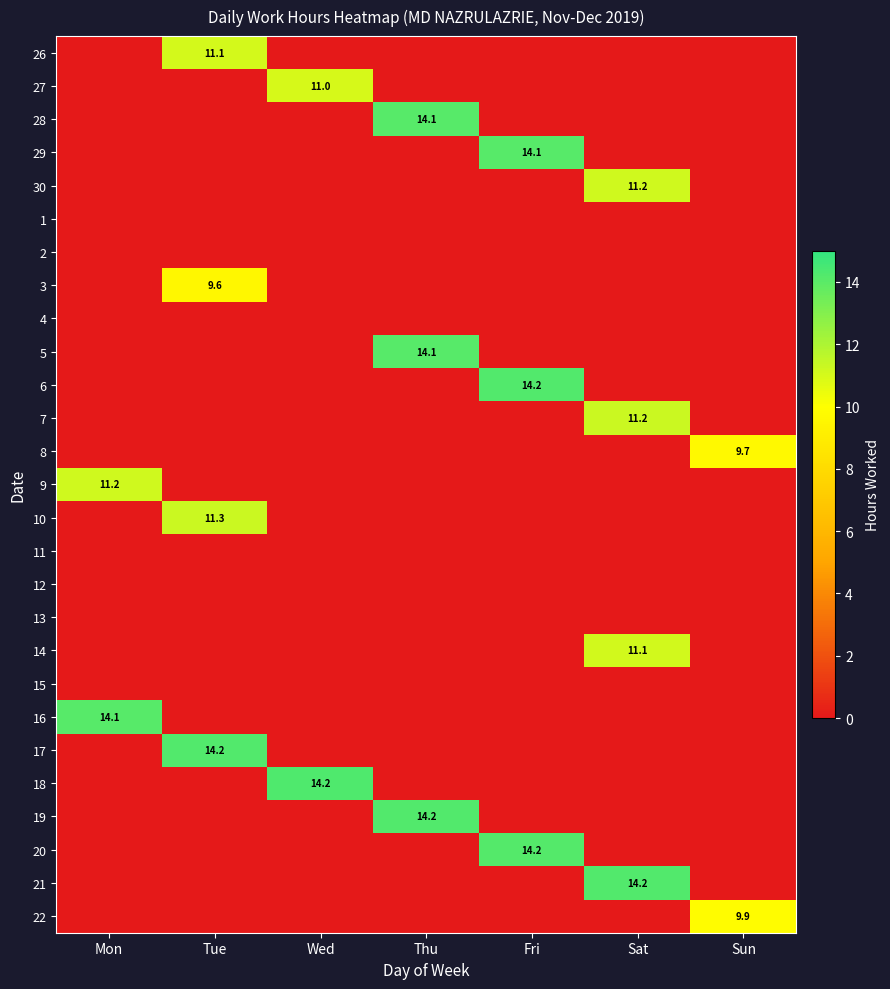

True or false: 17 has a value of 14.2 at Tue.

True